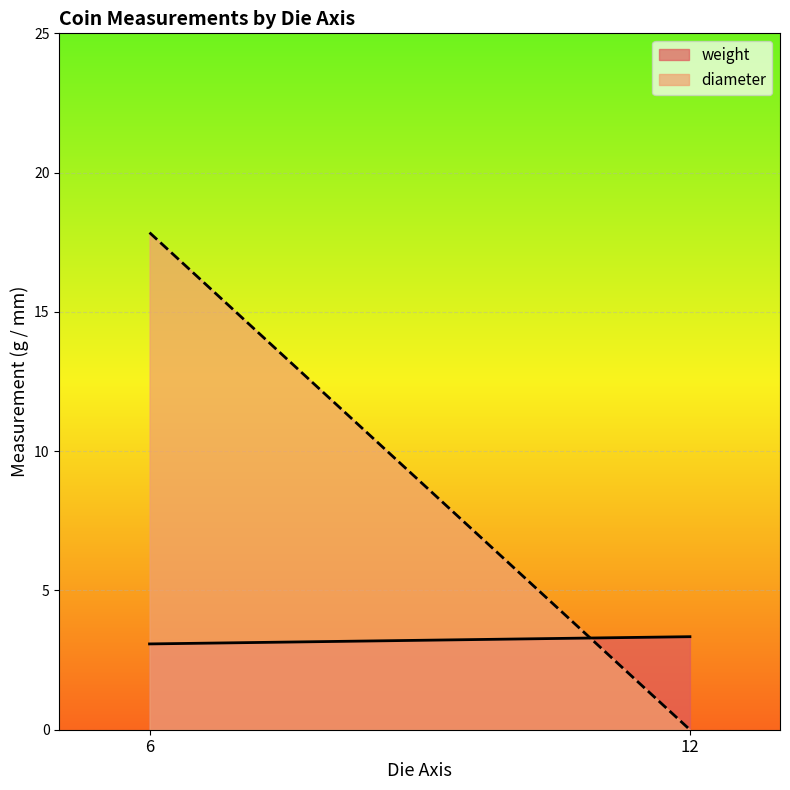

The diameter series shows 4.3 at 6. True or false?

False